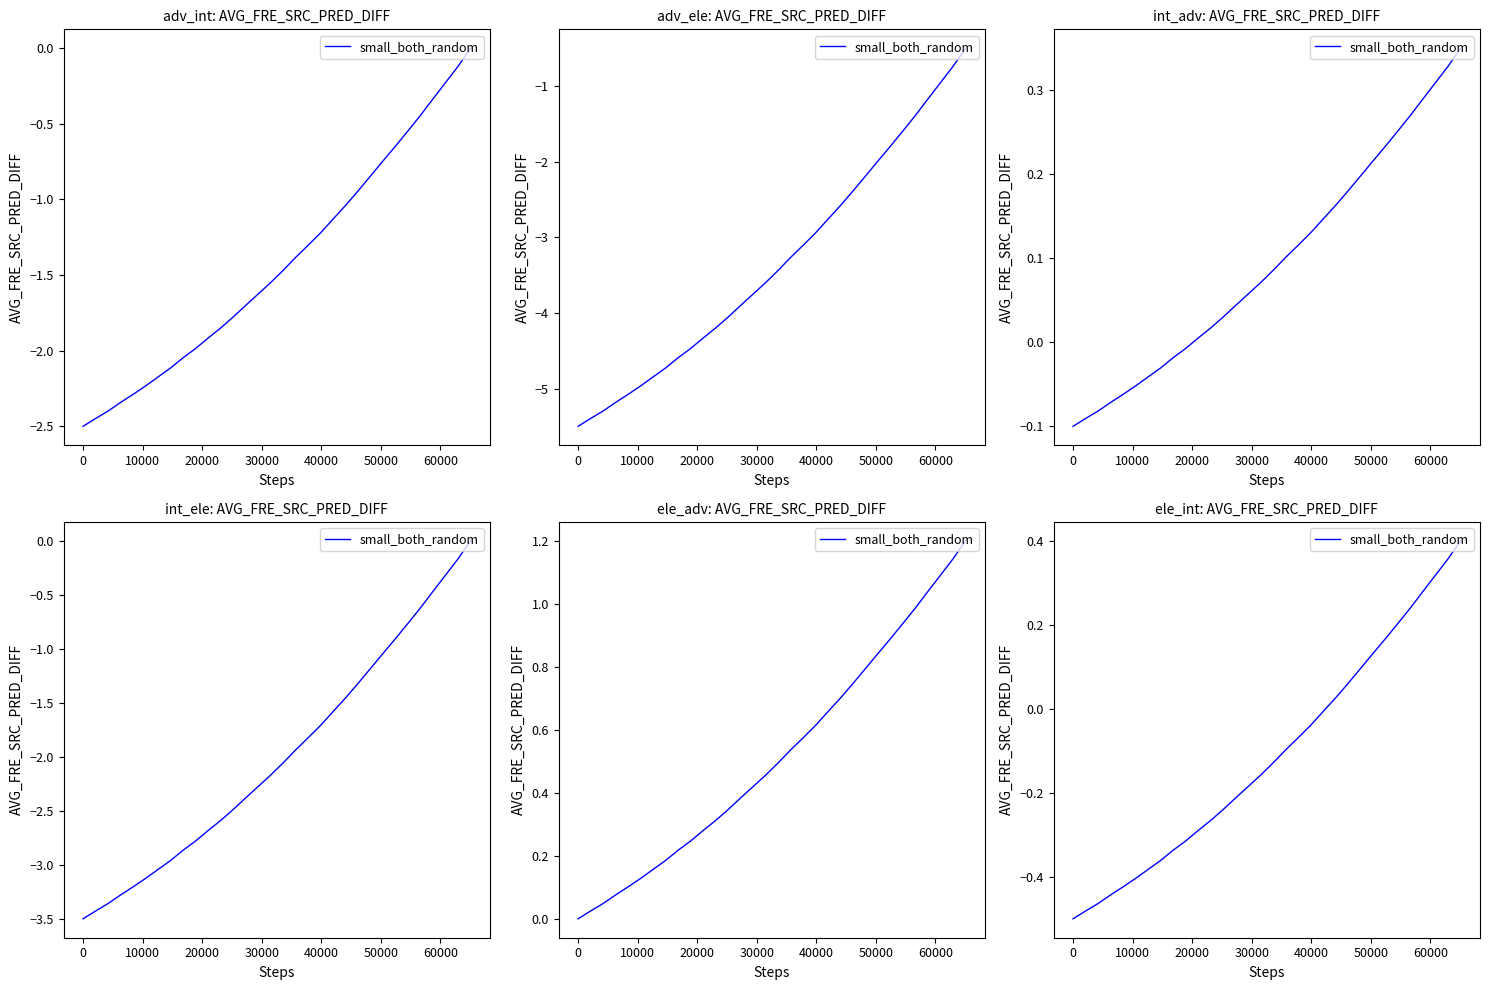

Reading right to left, extract all data points from this chart.

0.4	0.4	0.3	0.3	0.2	0.2	0.2	0.1	0.1	0.1	0.0	-0.0	-0.0	-0.1	-0.1	-0.1	-0.2	-0.2	-0.2	-0.2	-0.3	-0.3	-0.3	-0.3	-0.4	-0.4	-0.4	-0.4	-0.4	-0.5	-0.5	-0.5